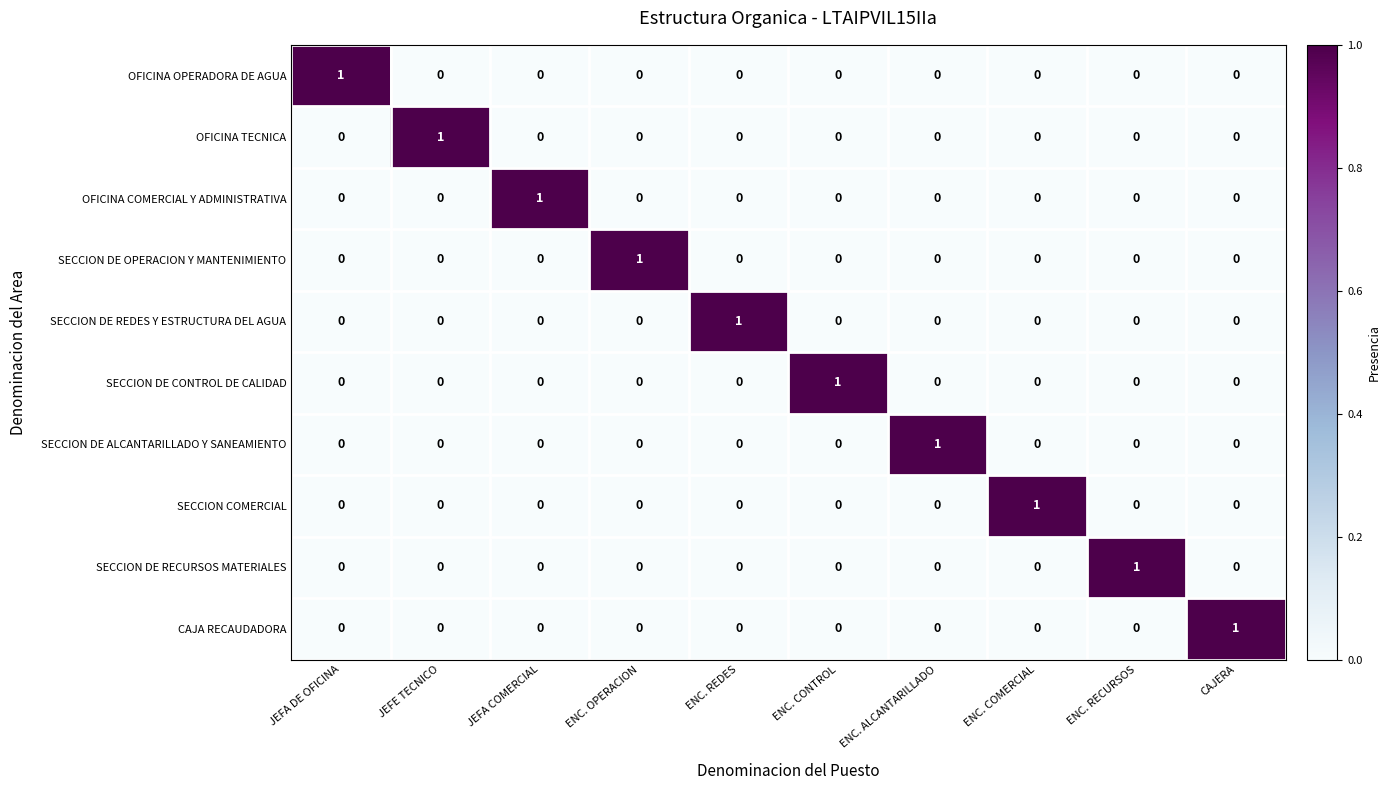

At how many categories does at least one series exceed 0?

10